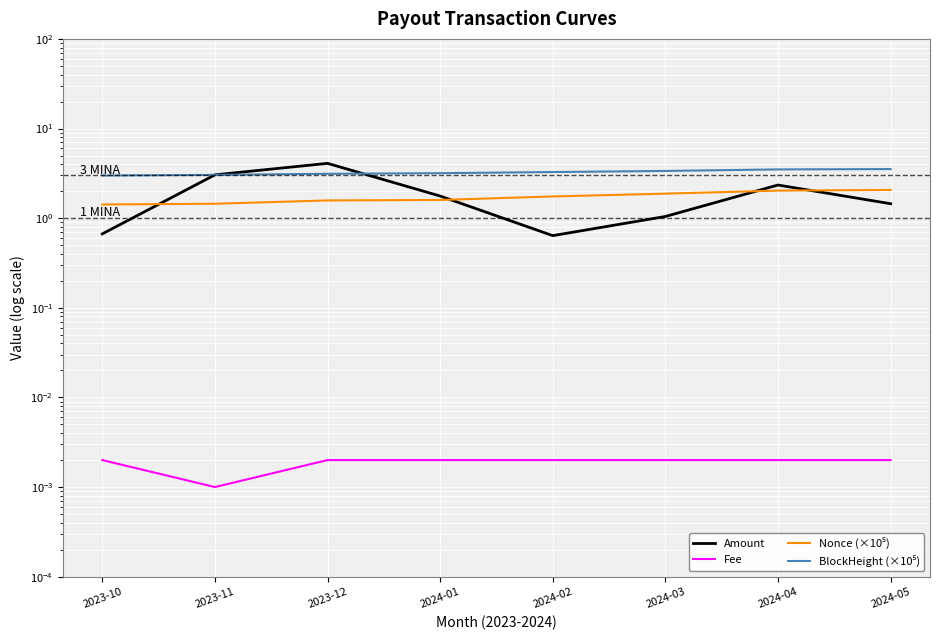

The BlockHeight (×10⁵) series shows 4.6 at 2024-05. True or false?

False